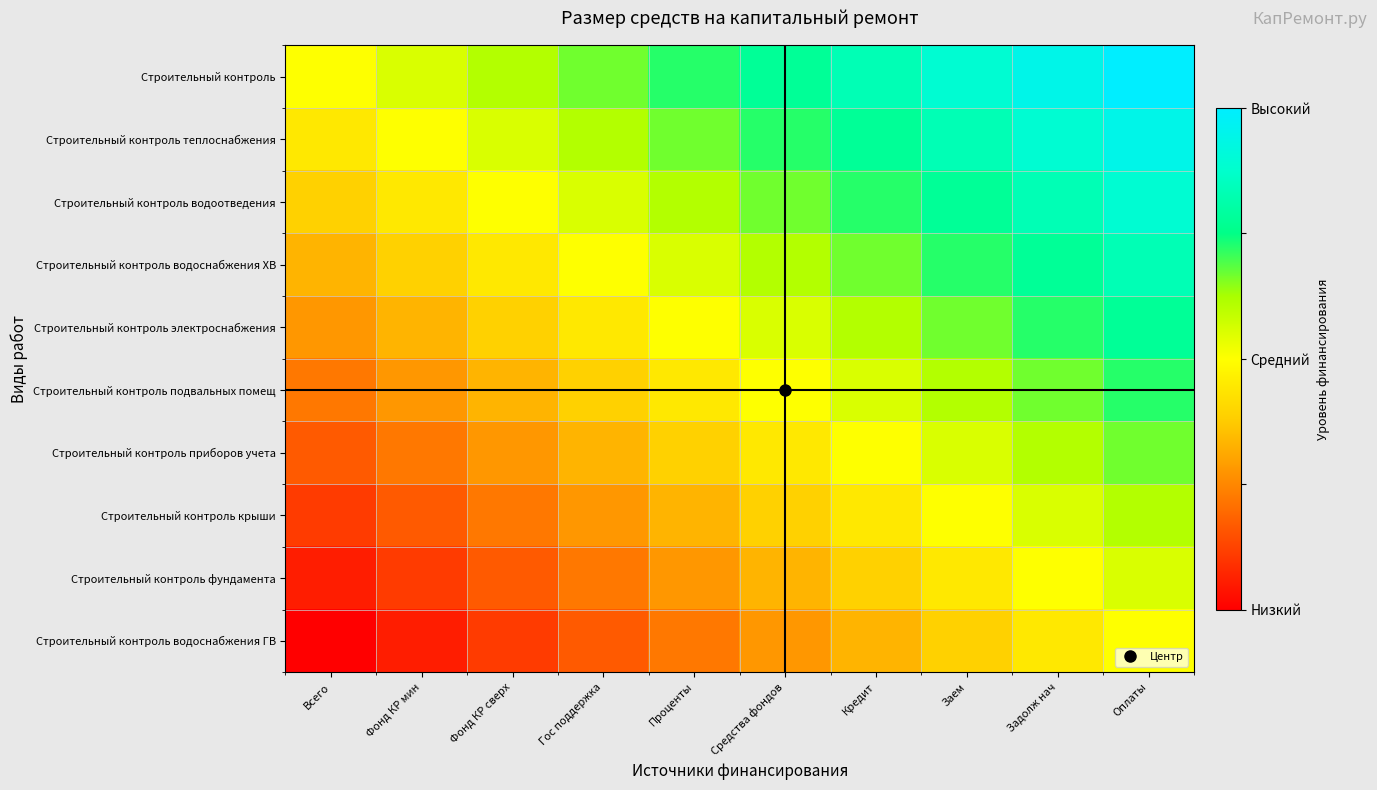

Reading right to left, list all the values displayed in this chart.

Строительный контроль: Оплаты=1.0	Задолж нач=0.9	Заем=0.8	Кредит=0.7	Средства фондов=0.6	Проценты=0.4	Гос поддержка=0.3	Фонд КР сверх=0.2	Фонд КР мин=0.1	Всего=0.0
Строительный контроль теплоснабжения: Оплаты=0.9	Задолж нач=0.8	Заем=0.7	Кредит=0.6	Средства фондов=0.4	Проценты=0.3	Гос поддержка=0.2	Фонд КР сверх=0.1	Фонд КР мин=0.0	Всего=-0.1
Строительный контроль водоотведения: Оплаты=0.8	Задолж нач=0.7	Заем=0.6	Кредит=0.4	Средства фондов=0.3	Проценты=0.2	Гос поддержка=0.1	Фонд КР сверх=0.0	Фонд КР мин=-0.1	Всего=-0.2
Строительный контроль водоснабжения ХВ: Оплаты=0.7	Задолж нач=0.6	Заем=0.4	Кредит=0.3	Средства фондов=0.2	Проценты=0.1	Гос поддержка=0.0	Фонд КР сверх=-0.1	Фонд КР мин=-0.2	Всего=-0.3
Строительный контроль электроснабжения: Оплаты=0.6	Задолж нач=0.4	Заем=0.3	Кредит=0.2	Средства фондов=0.1	Проценты=0.0	Гос поддержка=-0.1	Фонд КР сверх=-0.2	Фонд КР мин=-0.3	Всего=-0.4
Строительный контроль подвальных помещ: Оплаты=0.4	Задолж нач=0.3	Заем=0.2	Кредит=0.1	Средства фондов=0.0	Проценты=-0.1	Гос поддержка=-0.2	Фонд КР сверх=-0.3	Фонд КР мин=-0.4	Всего=-0.6
Строительный контроль приборов учета: Оплаты=0.3	Задолж нач=0.2	Заем=0.1	Кредит=0.0	Средства фондов=-0.1	Проценты=-0.2	Гос поддержка=-0.3	Фонд КР сверх=-0.4	Фонд КР мин=-0.6	Всего=-0.7
Строительный контроль крыши: Оплаты=0.2	Задолж нач=0.1	Заем=0.0	Кредит=-0.1	Средства фондов=-0.2	Проценты=-0.3	Гос поддержка=-0.4	Фонд КР сверх=-0.6	Фонд КР мин=-0.7	Всего=-0.8
Строительный контроль фундамента: Оплаты=0.1	Задолж нач=0.0	Заем=-0.1	Кредит=-0.2	Средства фондов=-0.3	Проценты=-0.4	Гос поддержка=-0.6	Фонд КР сверх=-0.7	Фонд КР мин=-0.8	Всего=-0.9
Строительный контроль водоснабжения ГВ: Оплаты=0.0	Задолж нач=-0.1	Заем=-0.2	Кредит=-0.3	Средства фондов=-0.4	Проценты=-0.6	Гос поддержка=-0.7	Фонд КР сверх=-0.8	Фонд КР мин=-0.9	Всего=-1.0